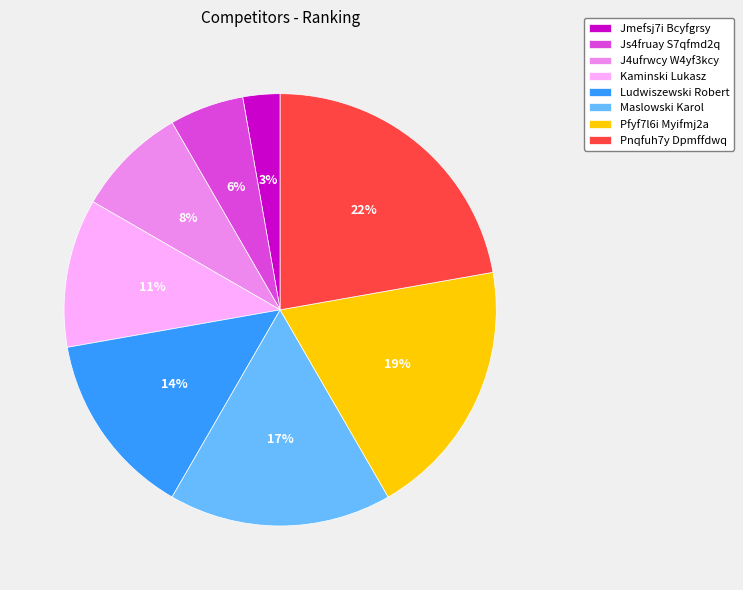

To the nearest percent, what is the difference between the Ludwiszewski Robert and Jmefsj7i Bcyfgrsy slice percentages?

11%